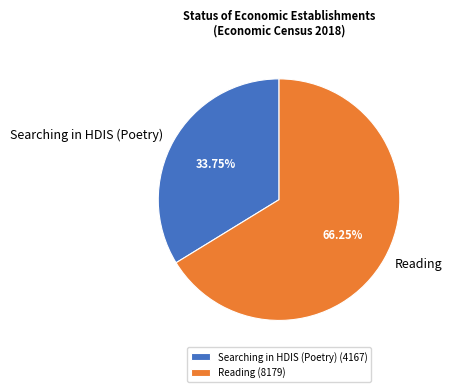

Is it true that Searching in HDIS (Poetry) is 27% of the pie?

False